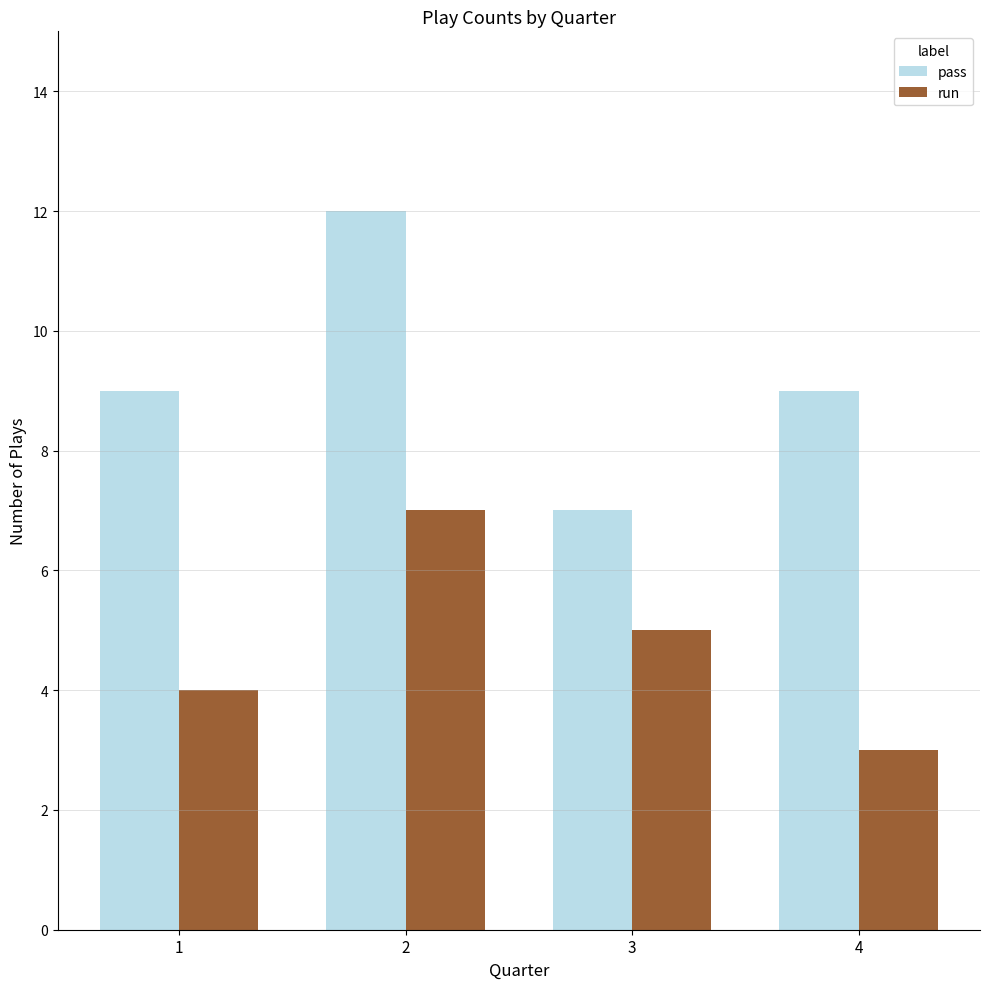

What is the difference between the highest and lowest values at 1?

5